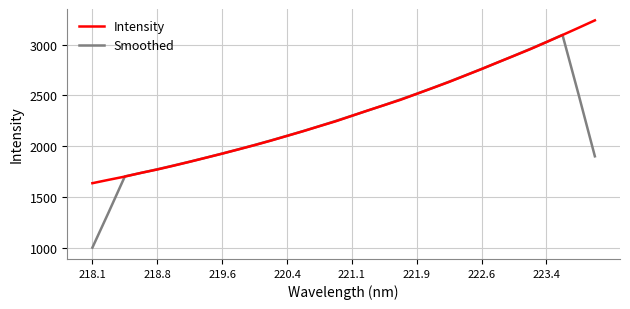

List the series in order of their peak value, highest first.

Intensity, Smoothed